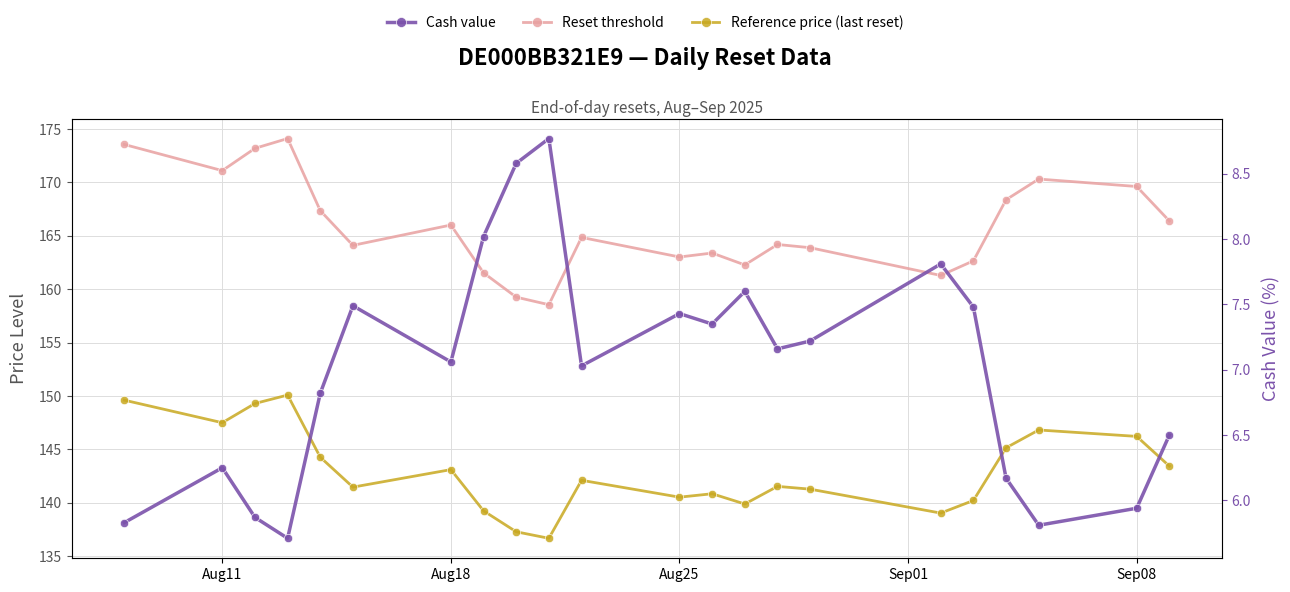

What are all the series names shown in the legend?

Reset threshold, Reference price (last reset), Cash value